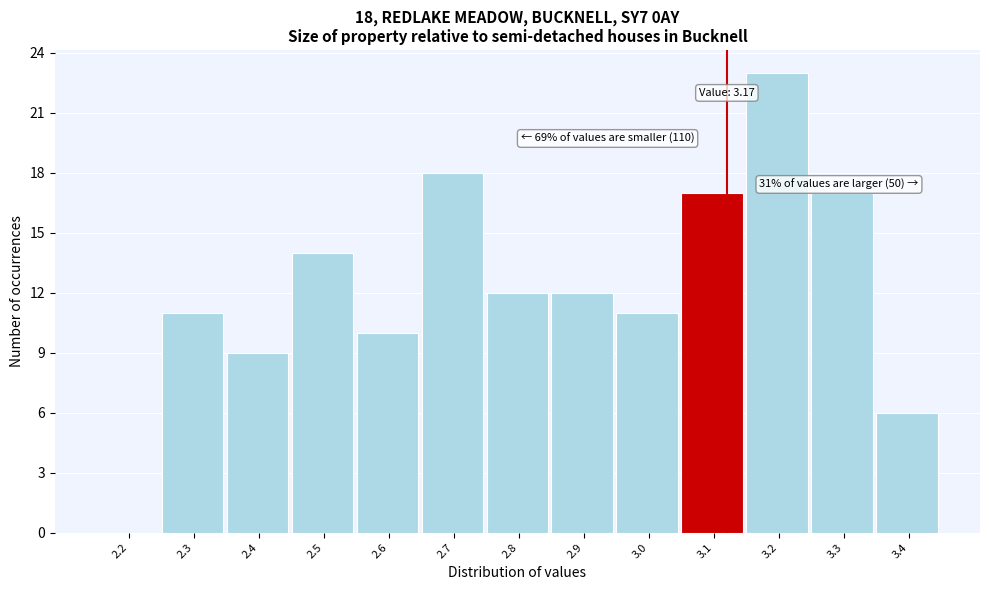

Reading left to right, extract all data points from this chart.

2.2=0	2.3=11	2.4=9	2.5=14	2.6=10	2.7=18	2.8=12	2.9=12	3.0=11	3.1=17	3.2=23	3.3=17	3.4=6